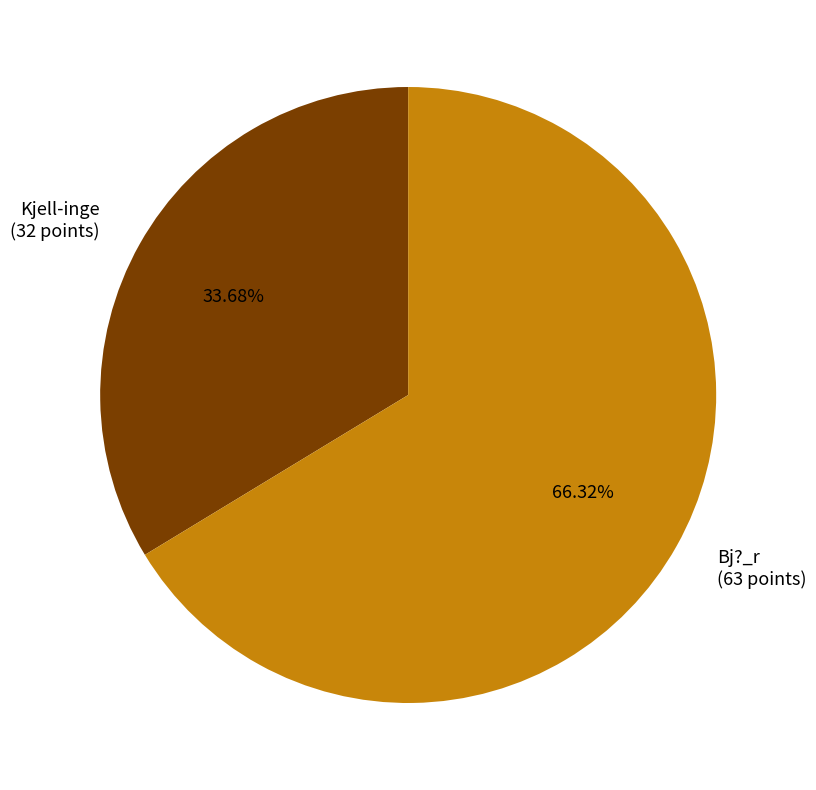

How many segments does this pie chart have?

2